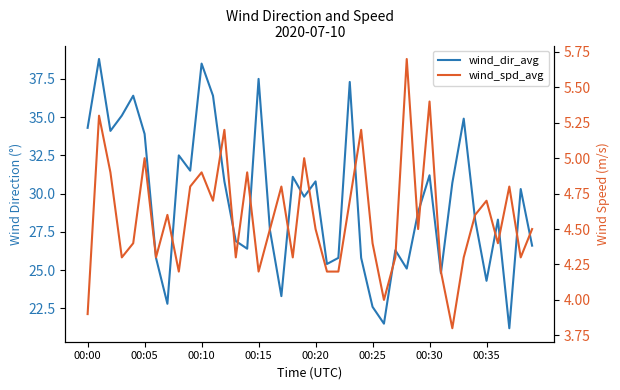

What is the approximate value of wind_dir_avg at 00:00?

34.3